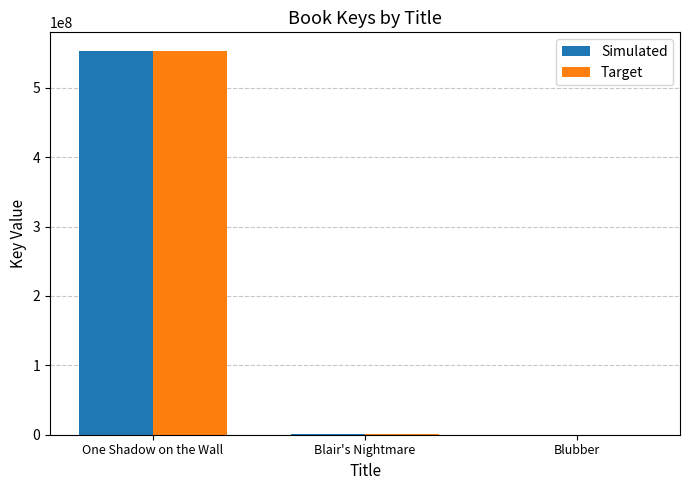

What is the total value across all series at One Shadow on the Wall?

1104608746